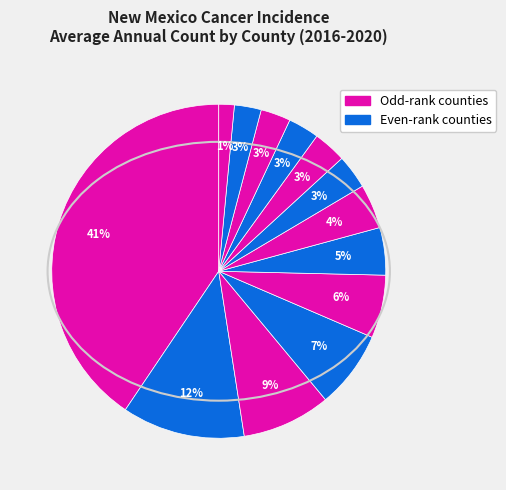

How many slices are in this pie chart?

13